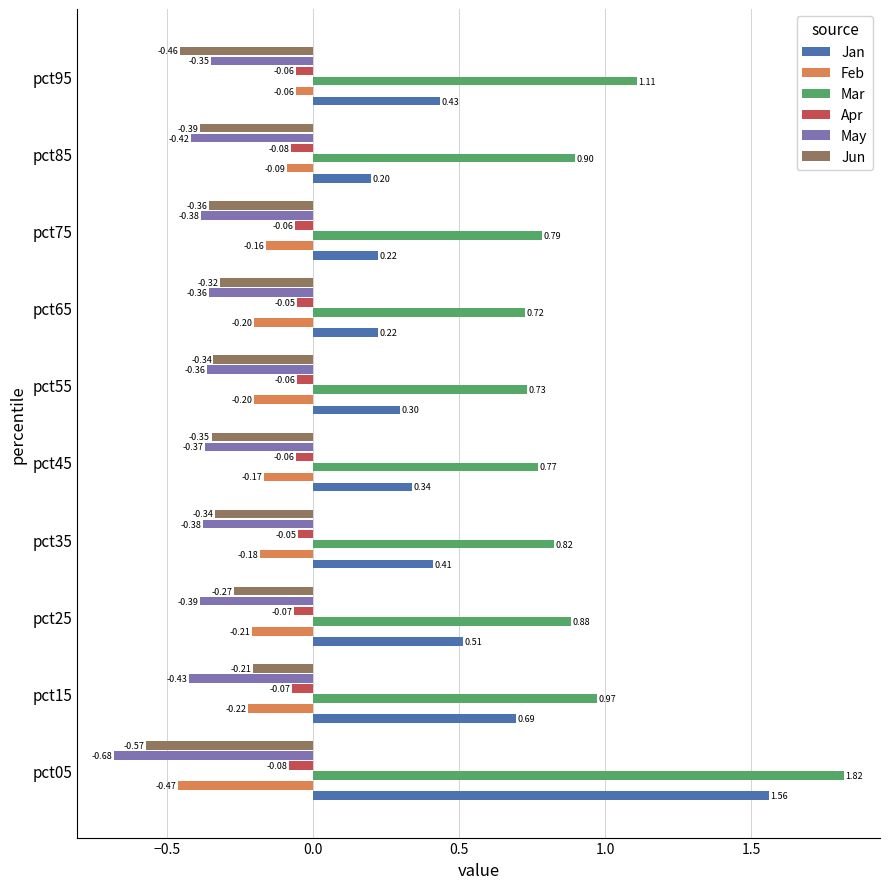

Rank the series by their maximum value, from highest to lowest.

Mar, Jan, Apr, Feb, Jun, May